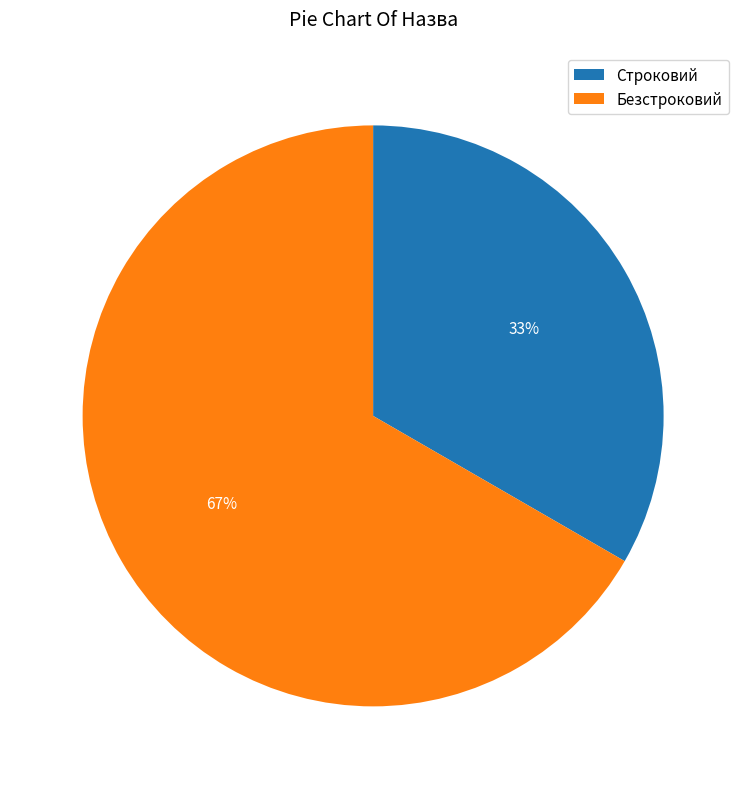

The Строковий slice represents 39% of the pie. True or false?

False